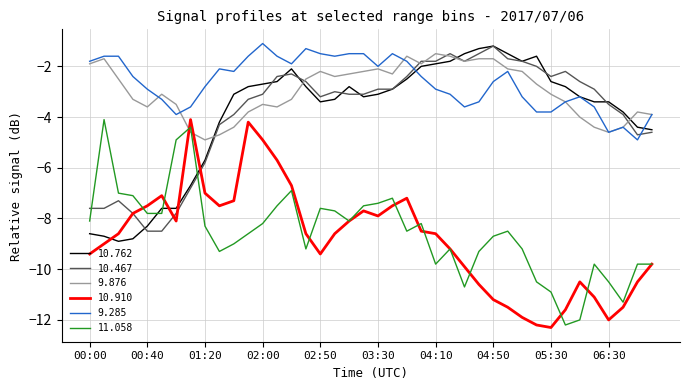

What is the maximum value shown in the chart?

-1.1